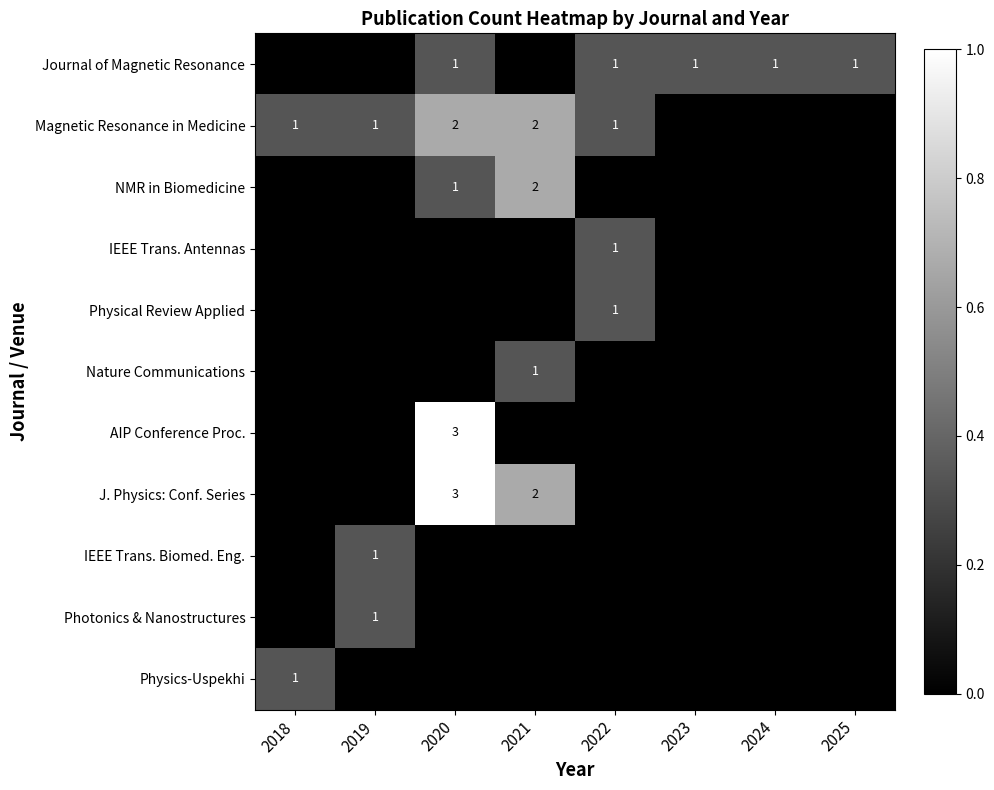

At which category does the chart reach its peak across all series?

2020